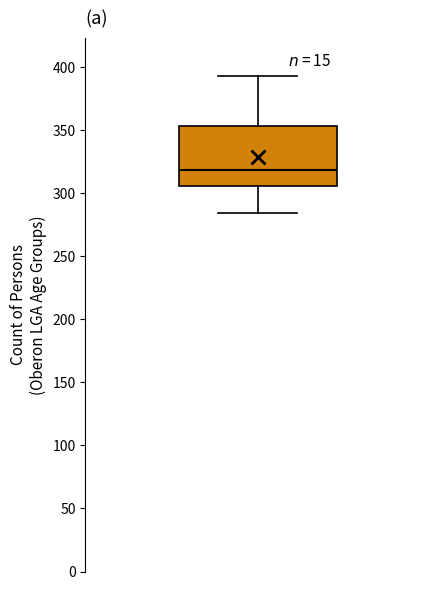

Where is the upper edge of the box on the y-axis? The values are not printed on the chart, so give them approximately, as read against the axis.

355